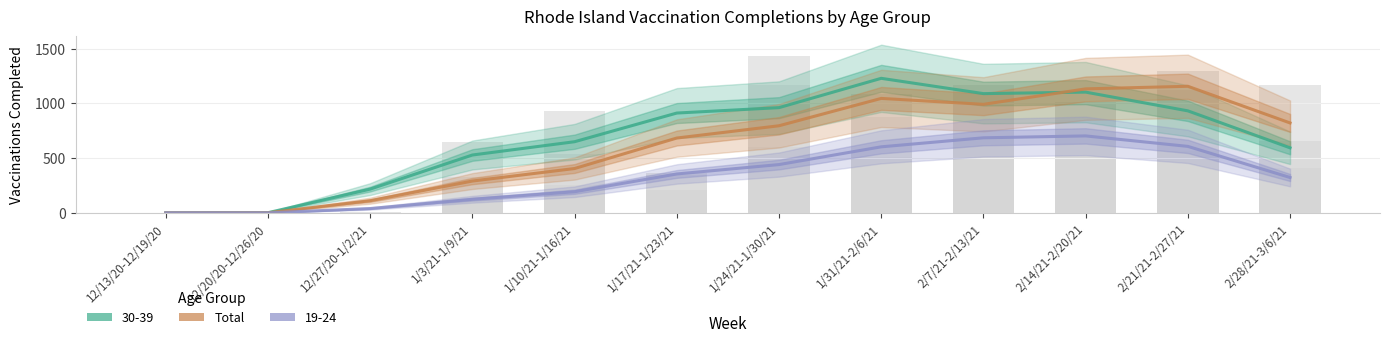

At which label does the data first exceed 795?

1/31/21-2/6/21